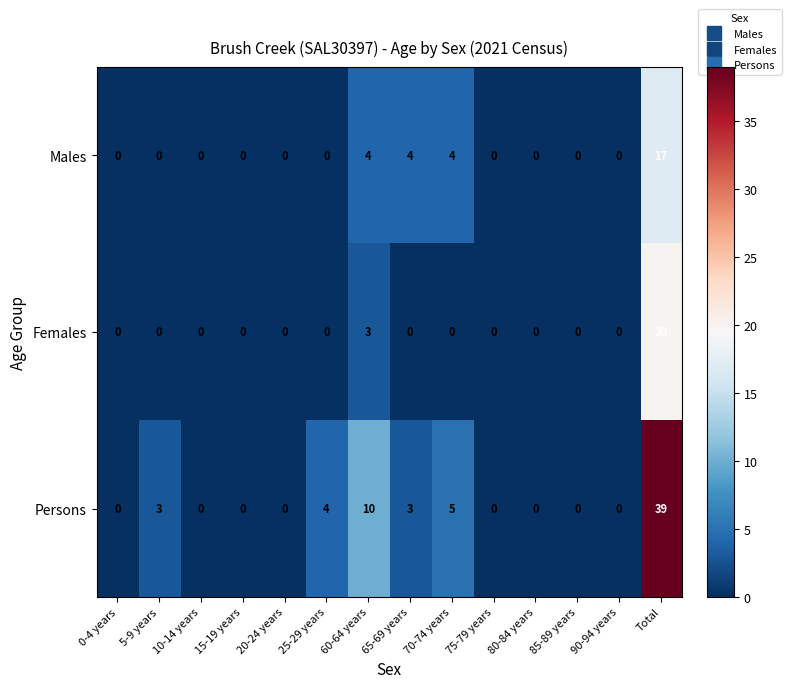

At which label does Persons reach its peak?

Total